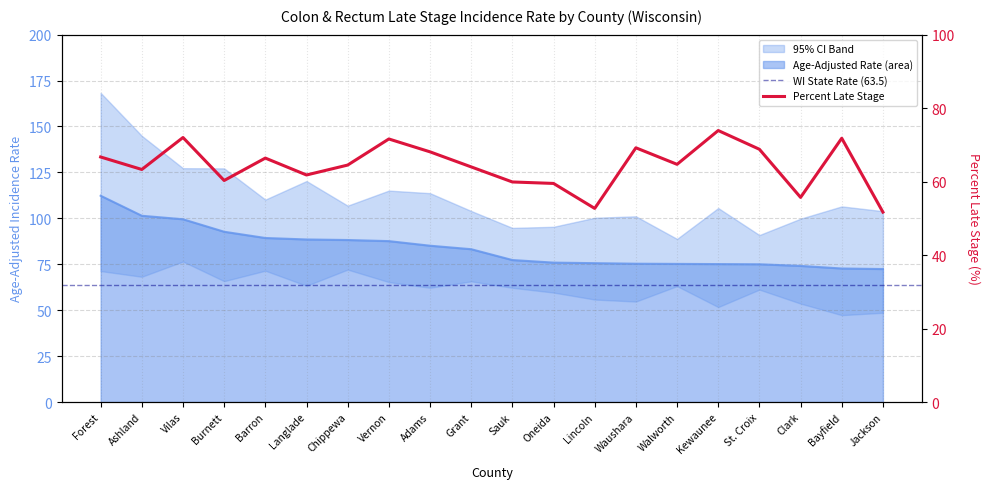

True or false: Percent Late Stage and Age-Adjusted Rate intersect in this chart.

False